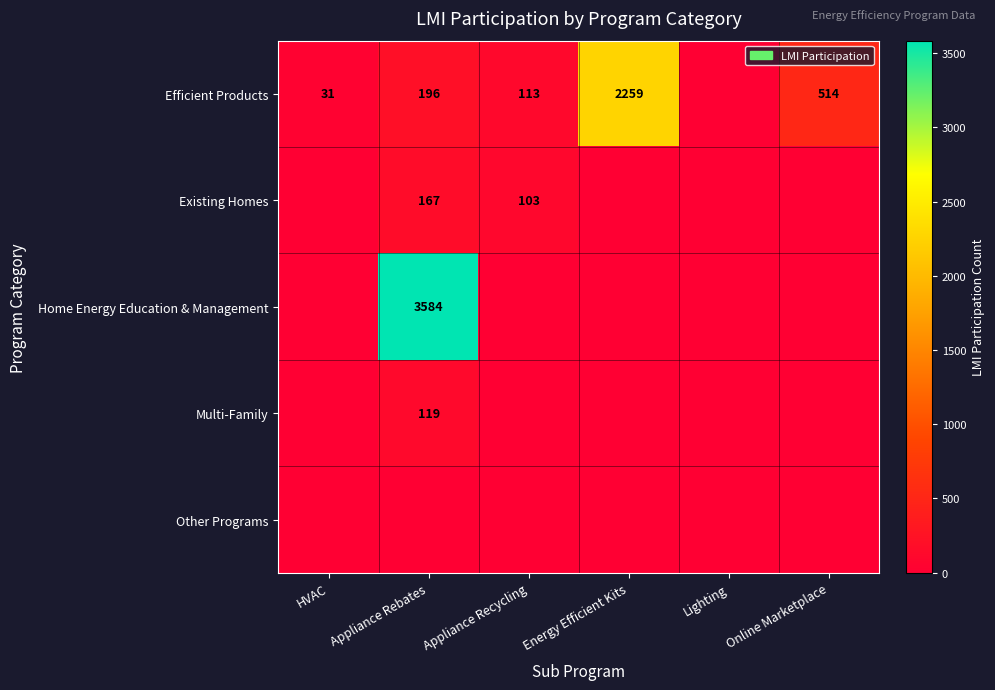

True or false: Efficient Products has a value of 113 at Appliance Recycling.

True